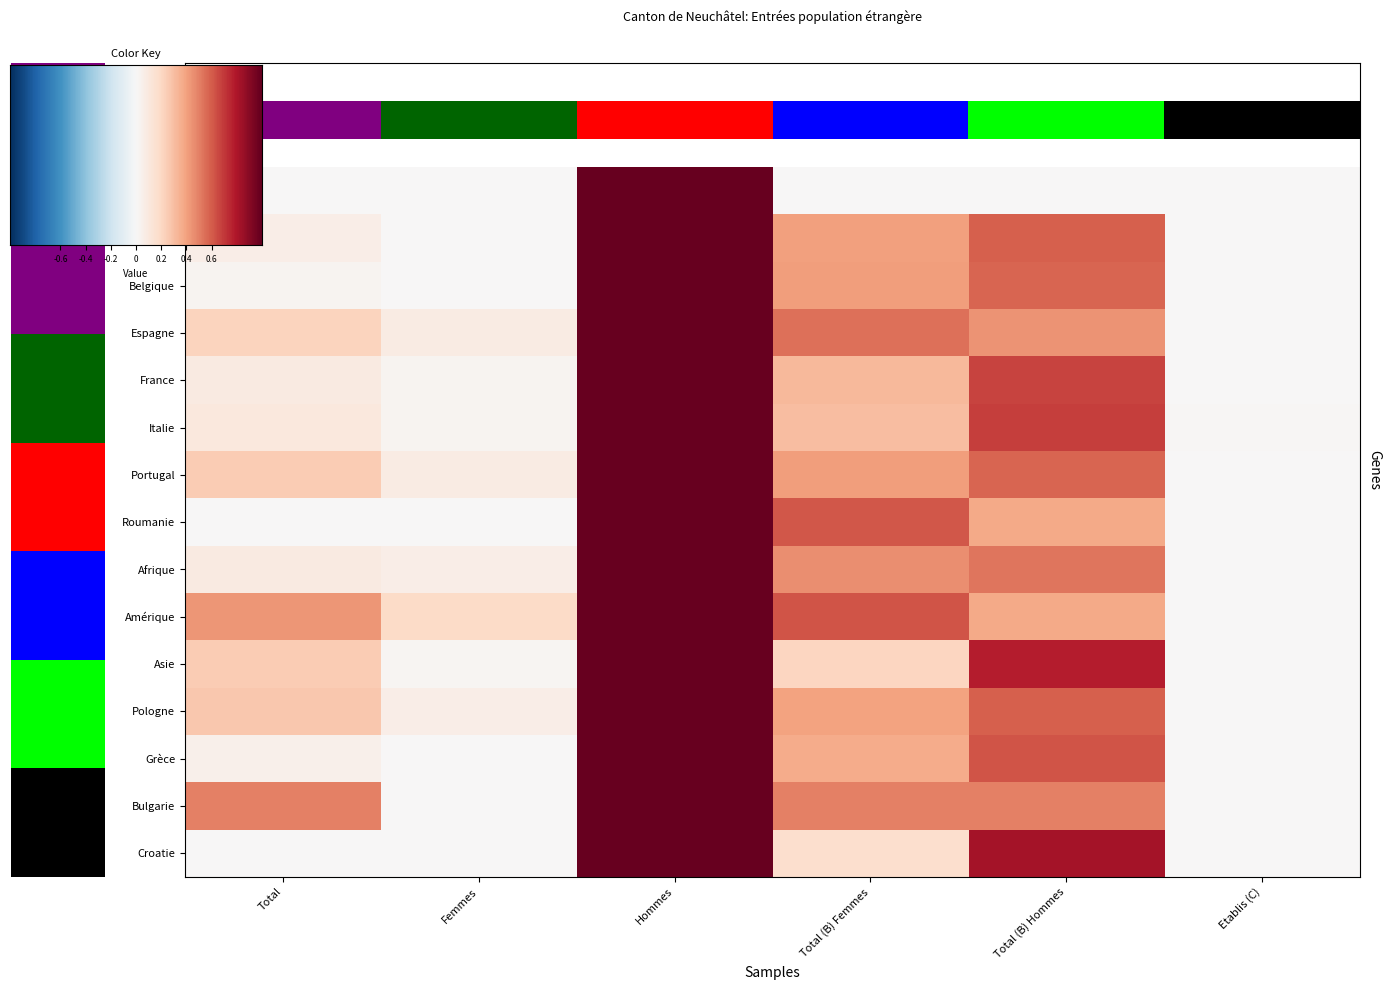

Between Hommes and Total (B) Femmes, which series saw the biggest shift?

Albanie